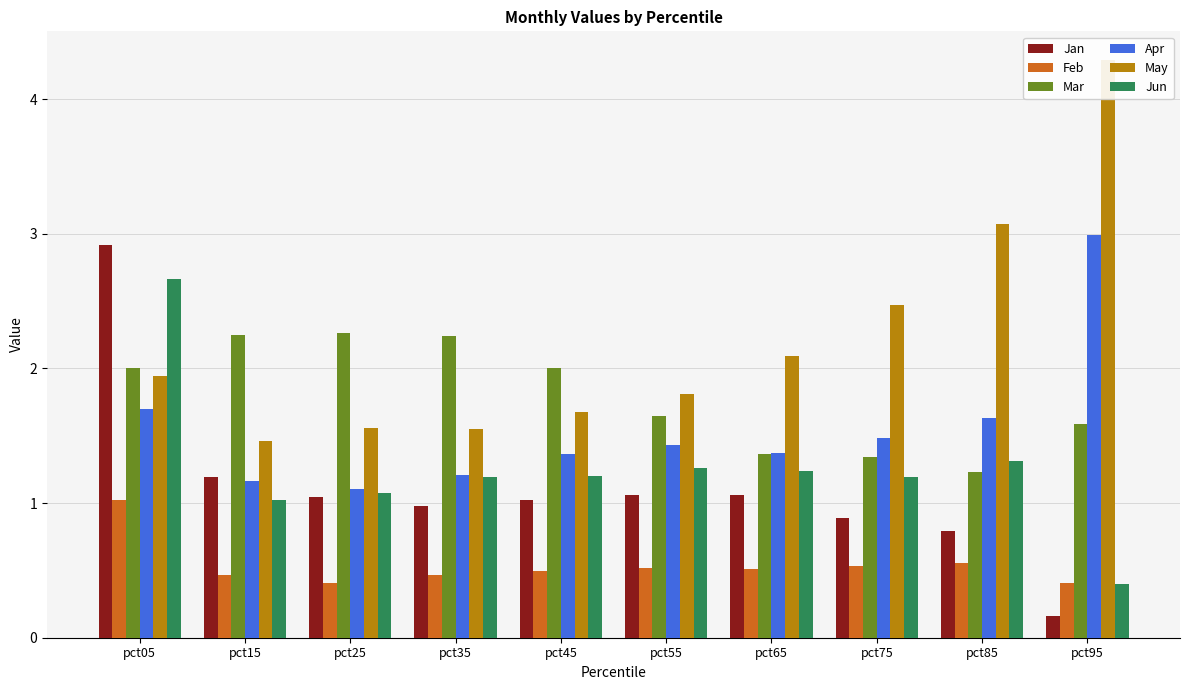

Which series has the largest range (max minus min)?

May